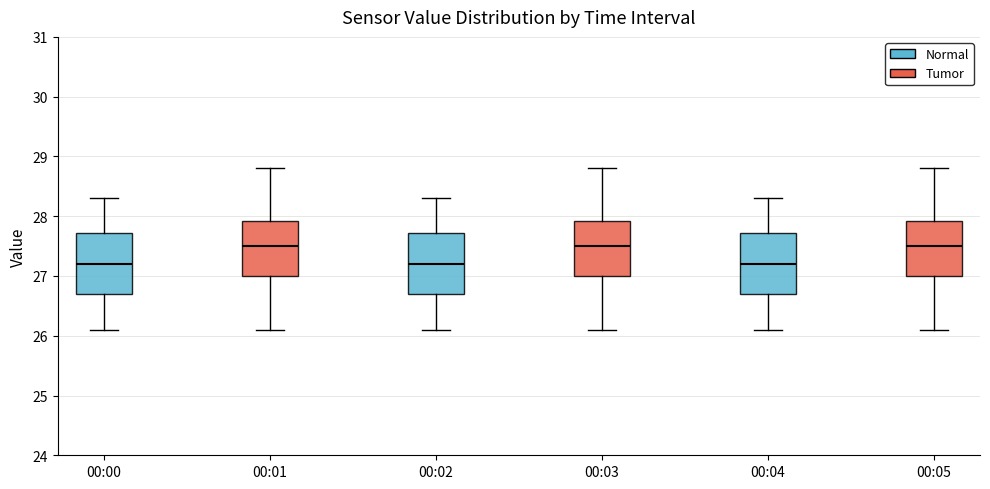

Reading left to right, transcribe this box plot: for each box, give where its median line is, the range the box spans, and where its two whiskers end, as read against the y-axis. The values are not printed on the chart, so give them approximately, as read against the axis.

00:00: median 27.2, box 26.7 to 27.7, whiskers 26.1 to 28.3
00:01: median 27.5, box 27.0 to 27.9, whiskers 26.1 to 28.8
00:02: median 27.2, box 26.7 to 27.7, whiskers 26.1 to 28.3
00:03: median 27.5, box 27.0 to 27.9, whiskers 26.1 to 28.8
00:04: median 27.2, box 26.7 to 27.7, whiskers 26.1 to 28.3
00:05: median 27.5, box 27.0 to 27.9, whiskers 26.1 to 28.8